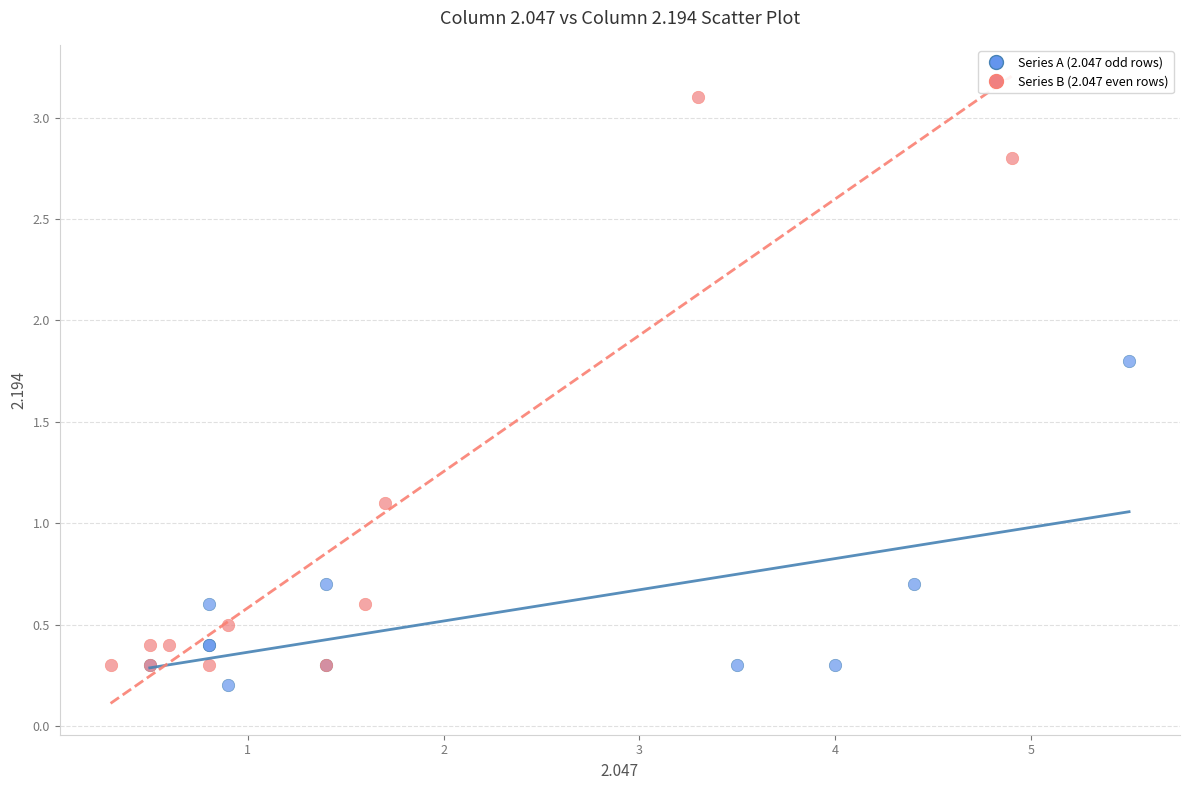

Which series contains the highest Y value?

Series B (2.047 even rows)